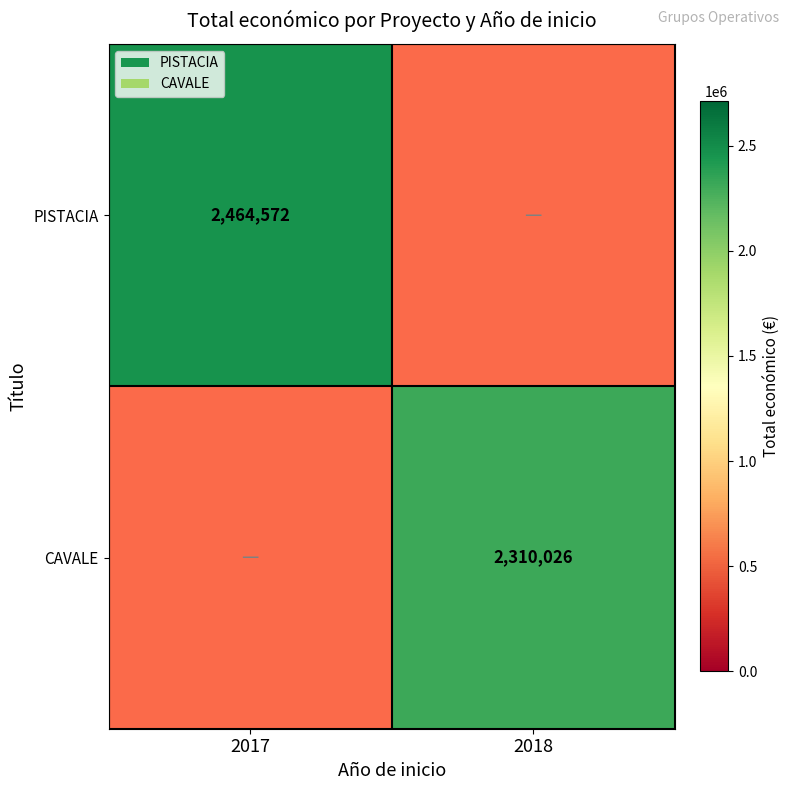

Which series has the largest range (max minus min)?

PISTACIA